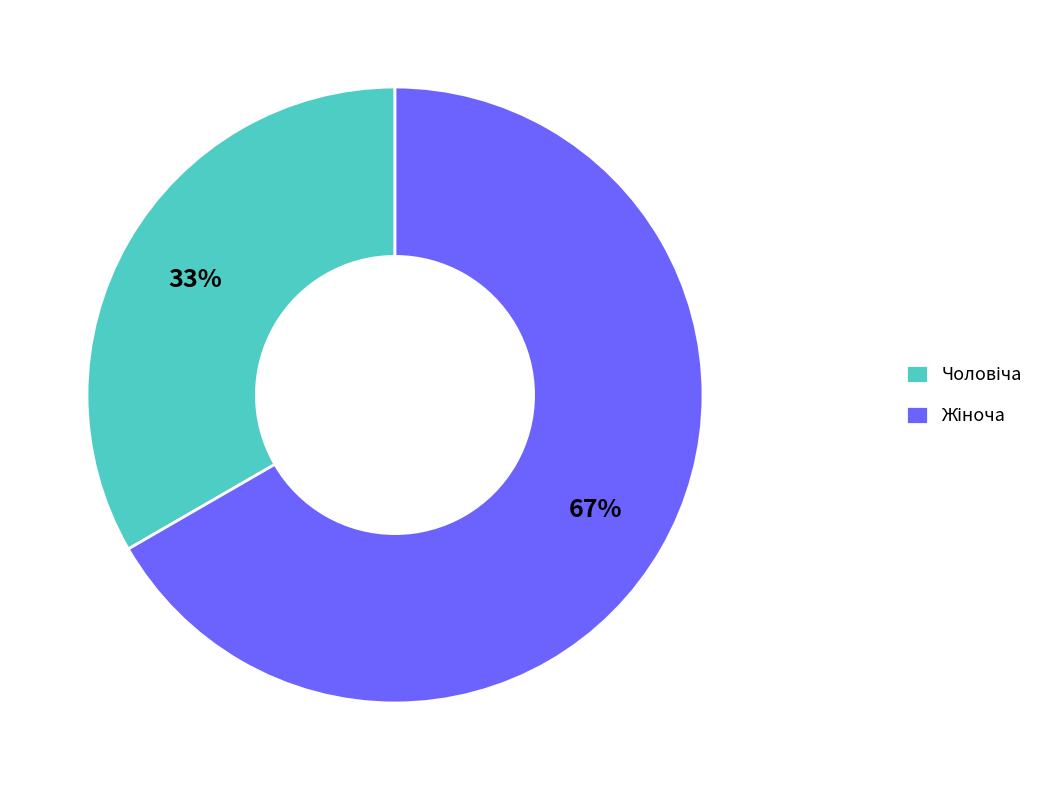

To the nearest percent, what is the average slice percentage?

50%